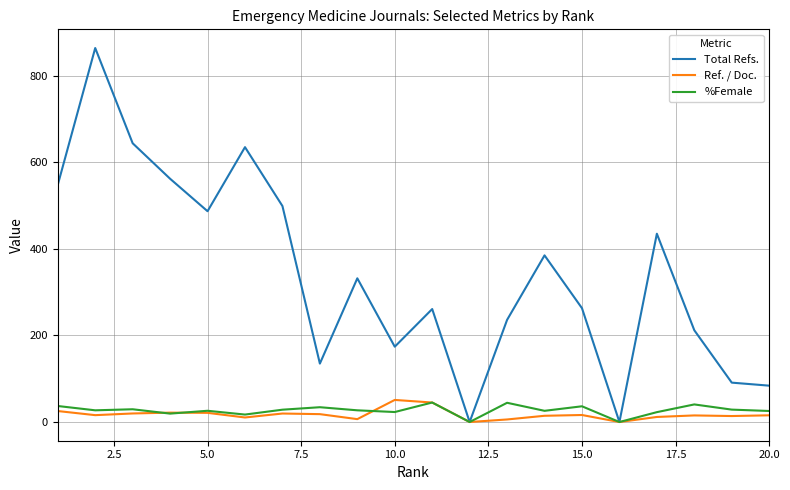

True or false: Total Refs. has more than 2 interior local peaks.

True